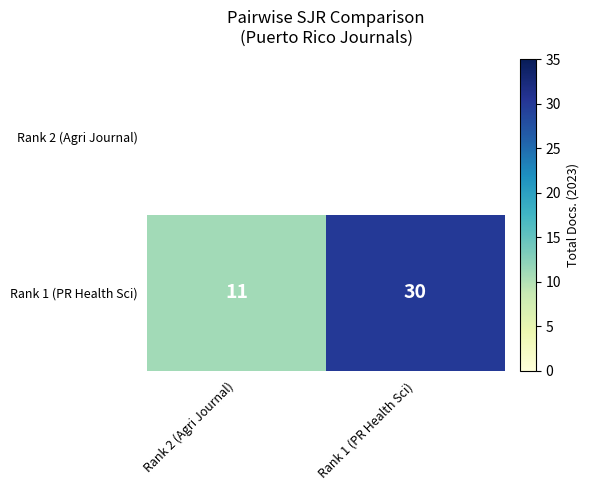

Which label corresponds to the smallest value in the chart?

Rank 2 (Agri Journal)